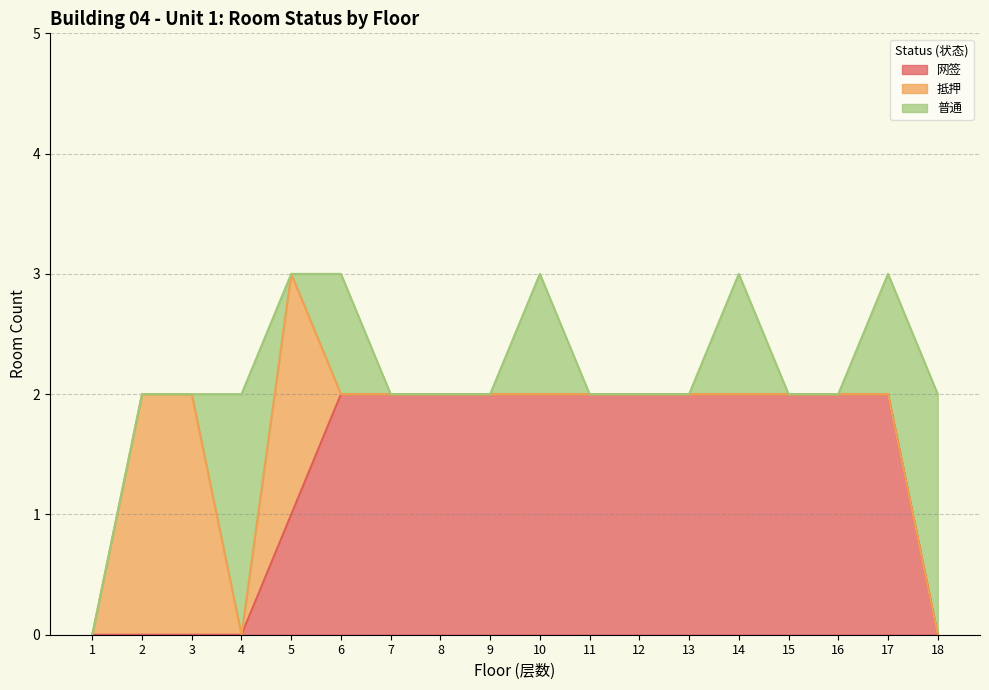

At which category does 普通 reach its first local peak?

4